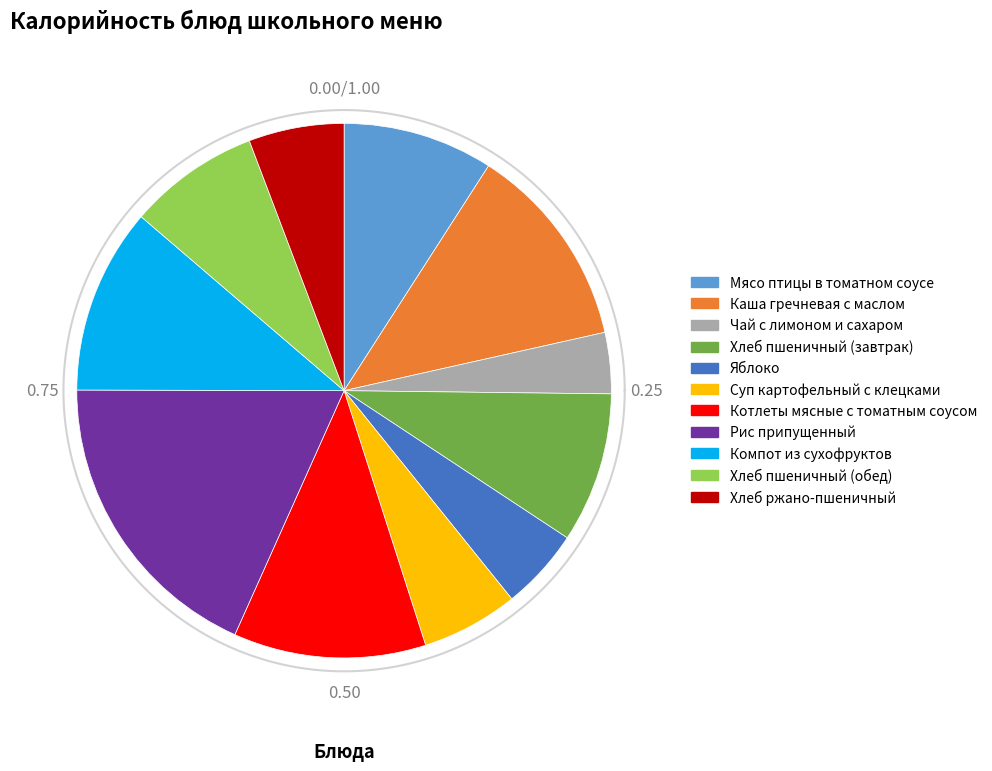

To the nearest percent, what is the difference between the Суп картофельный с клецками and Яблоко slice percentages?

1%